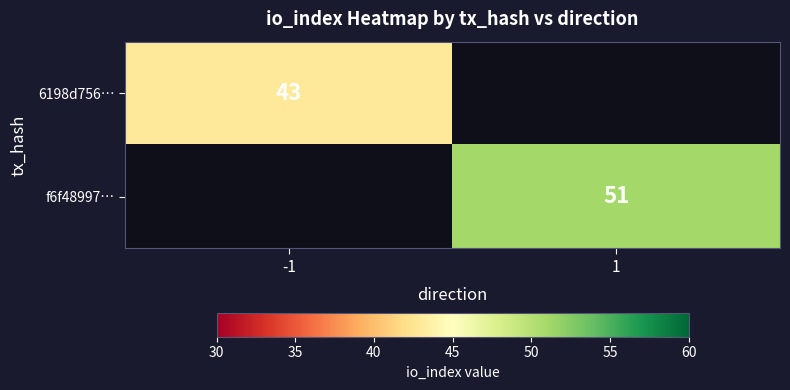

Is it true that f6f48997… equals 51 at 1?

True